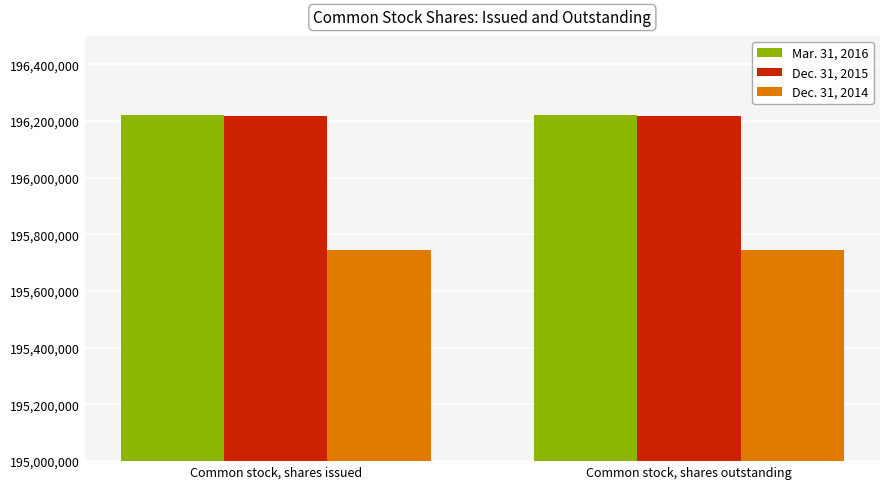

The Mar. 31, 2016 series shows 330318683 at Common stock, shares outstanding. True or false?

False